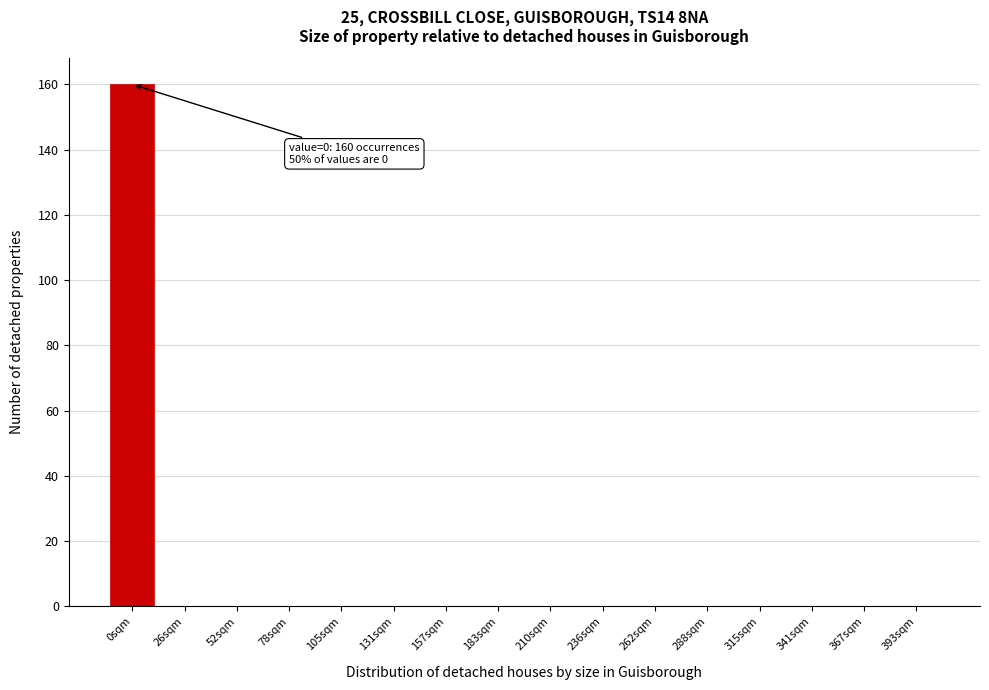

Reading right to left, extract all data points from this chart.

393sqm=0	367sqm=0	341sqm=0	315sqm=0	288sqm=0	262sqm=0	236sqm=0	210sqm=0	183sqm=0	157sqm=0	131sqm=0	105sqm=0	78sqm=0	52sqm=0	26sqm=0	0sqm=160